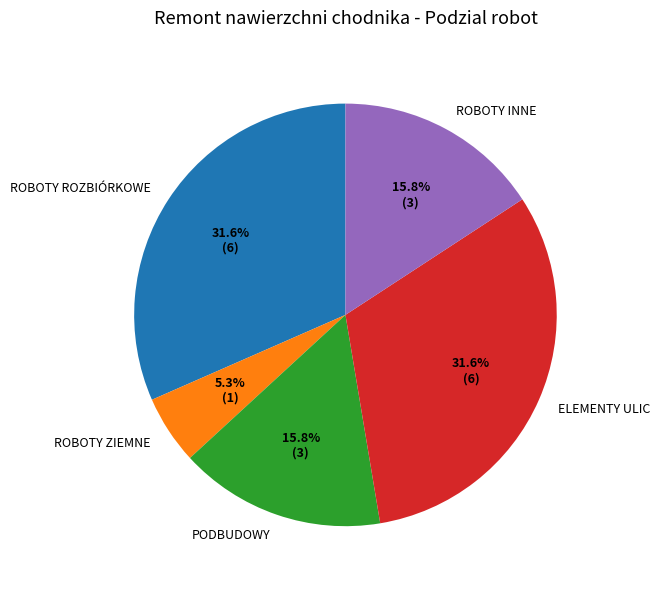

True or false: ROBOTY ZIEMNE accounts for 13% of the total.

False